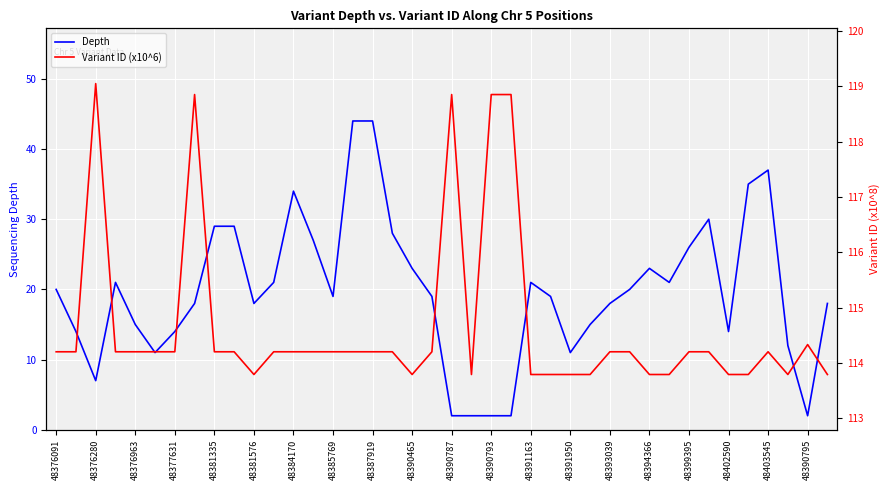

True or false: Depth has a value of 15 at 48376963.

True